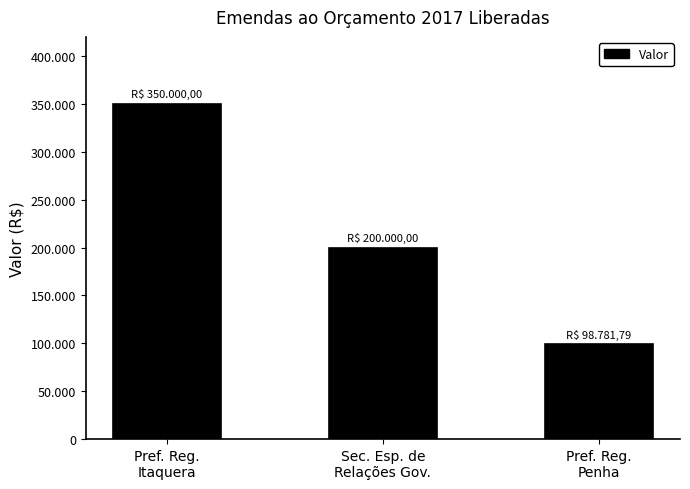

Does the chart contain stacked bars?

No